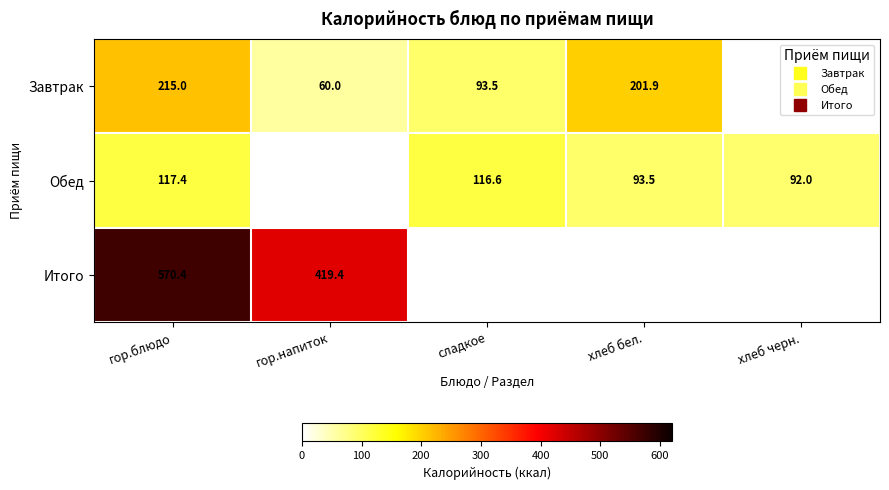

Which series has the largest range (max minus min)?

Завтрак